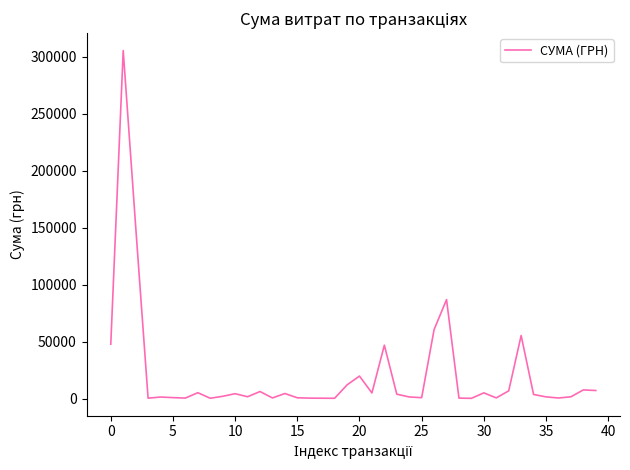

What is the greatest value displayed?

305523.0